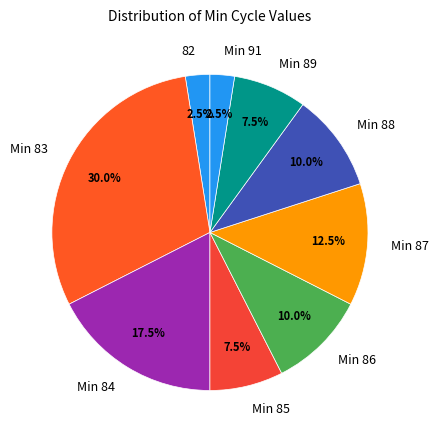

How much of the chart is everything except Min 86?

90.0%